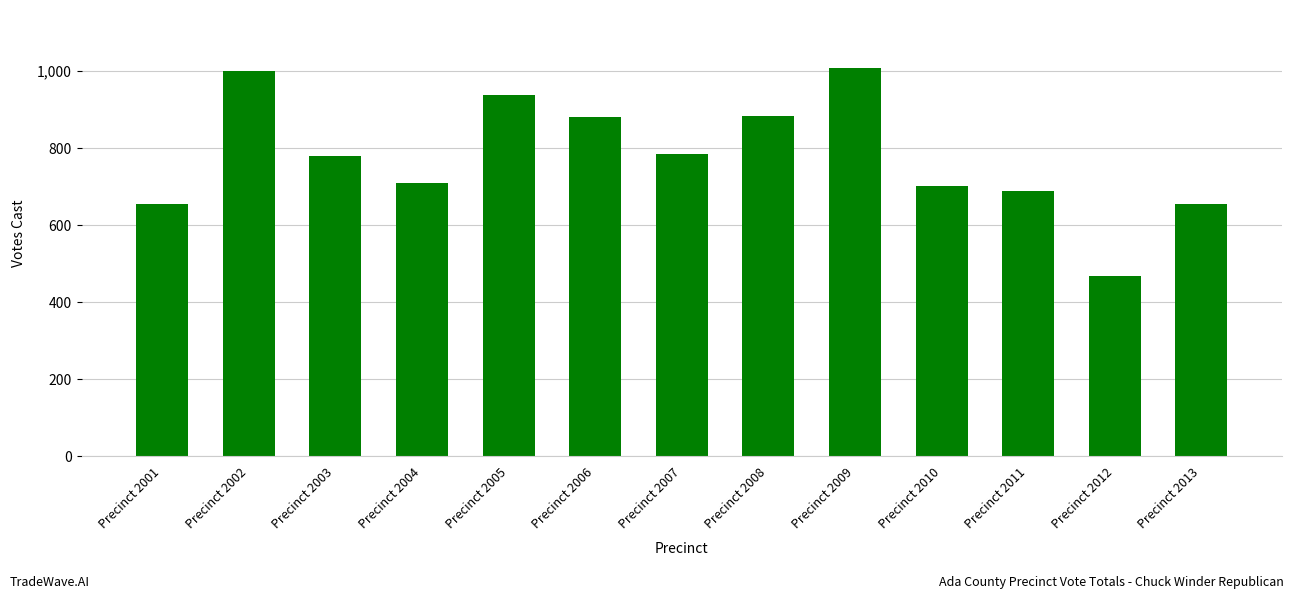

What is the maximum value shown in the chart?

1008